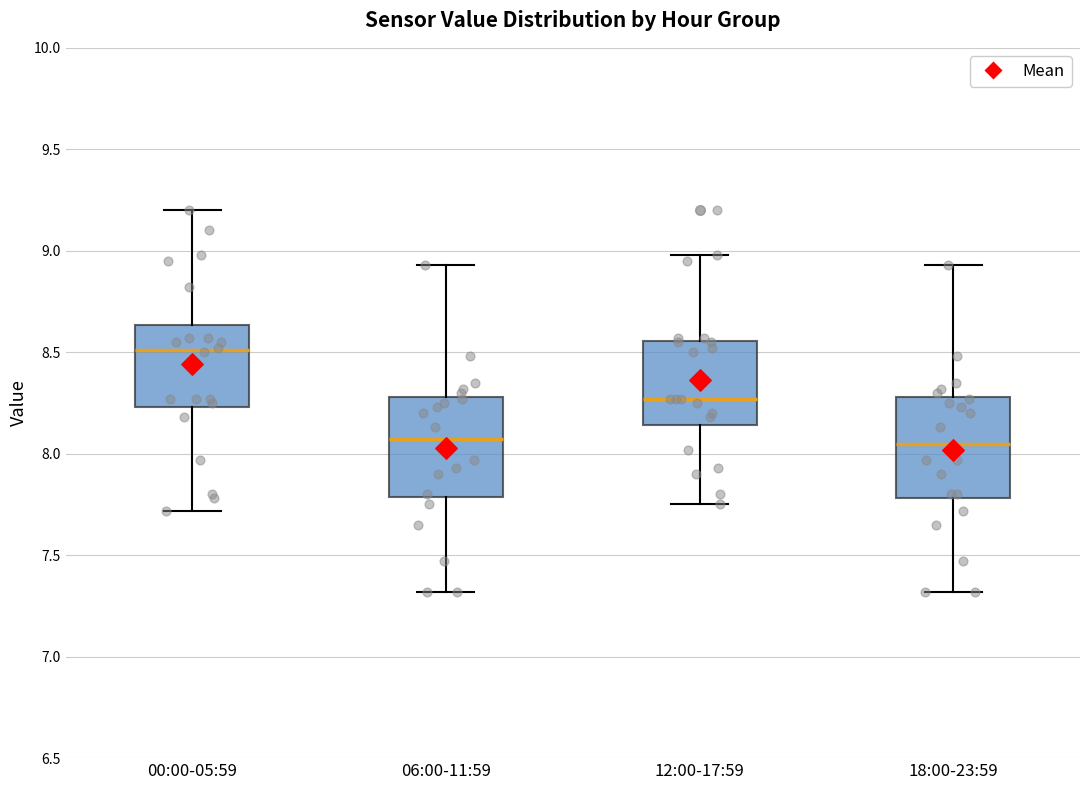

Which box's median line is the highest?

00:00-05:59